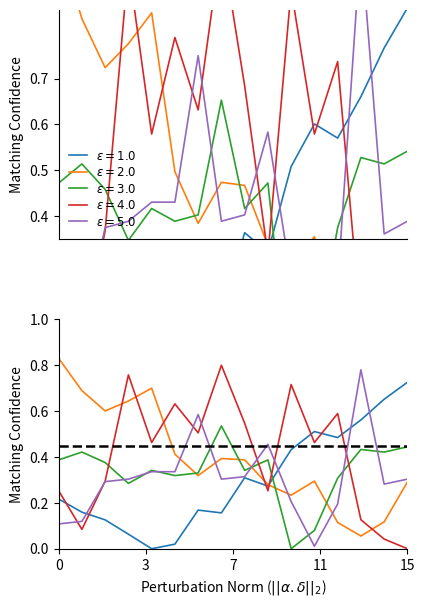

Is it true that pressure equals 0.4 at 13:00?

False